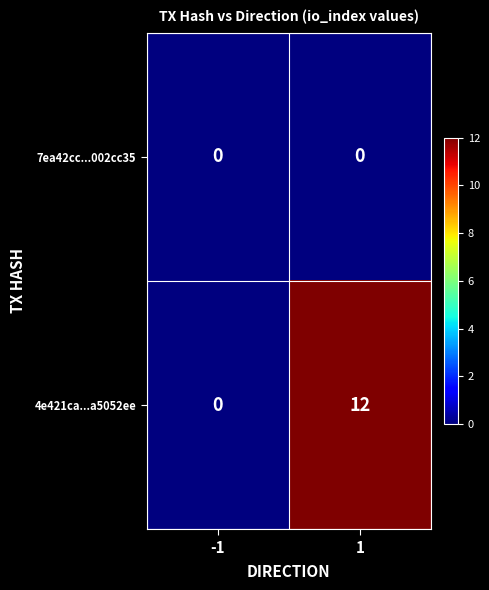

The value of 4e421ca...a5052ee at 1 is 3. True or false?

False